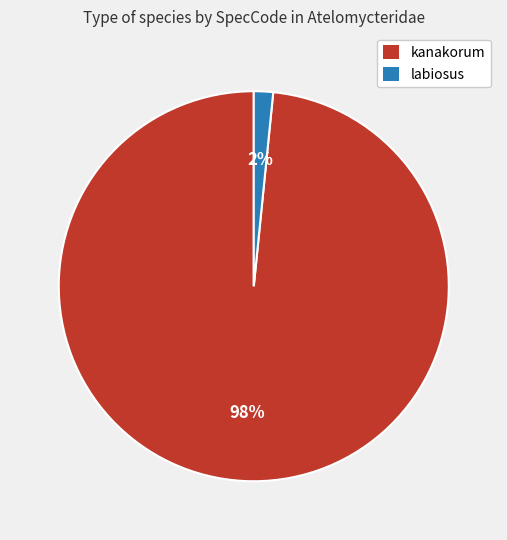

To the nearest percent, what portion does labiosus represent?

2%